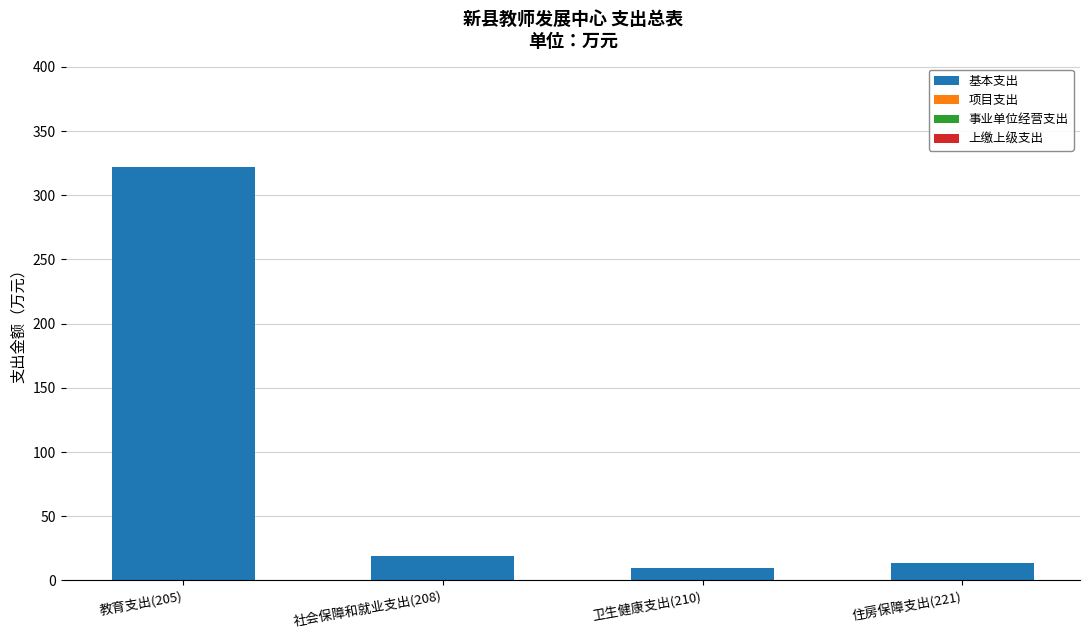

What is the label of the 4th bar from the right?

教育支出(205)